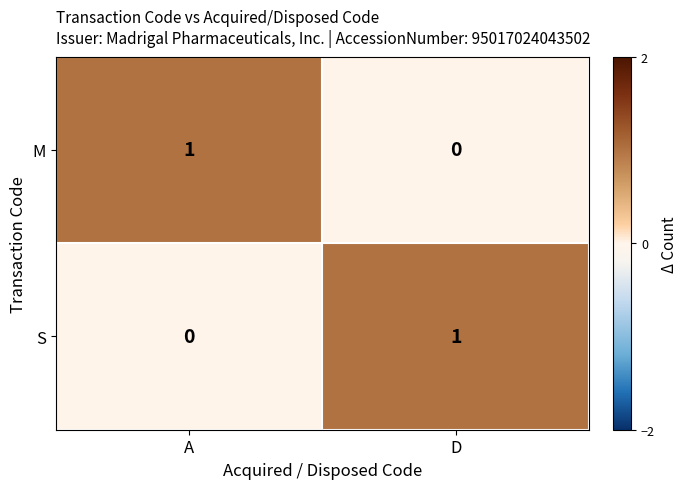

At which label is S closest to 0?

A